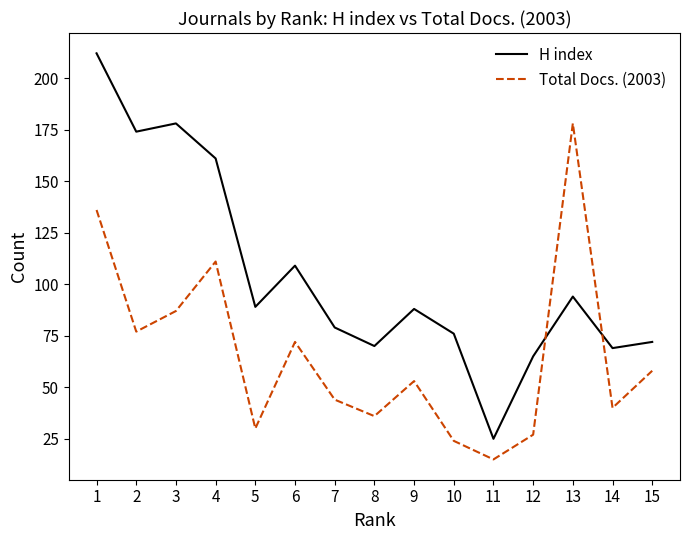

Which series has the largest total across all categories?

H index